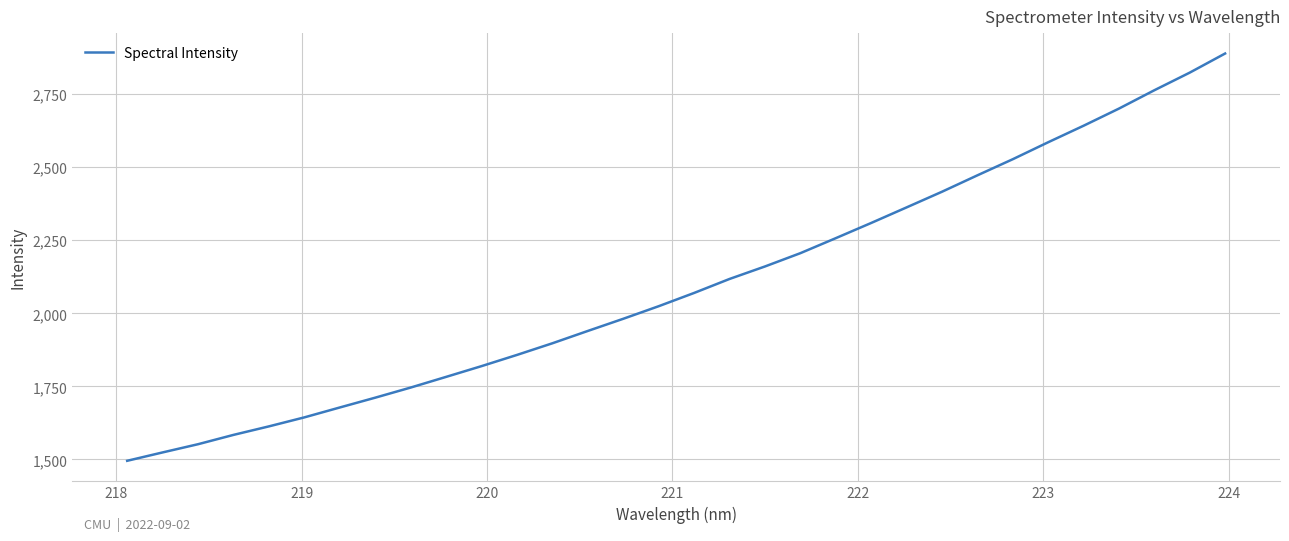

What is the minimum value shown in the chart?

1495.4